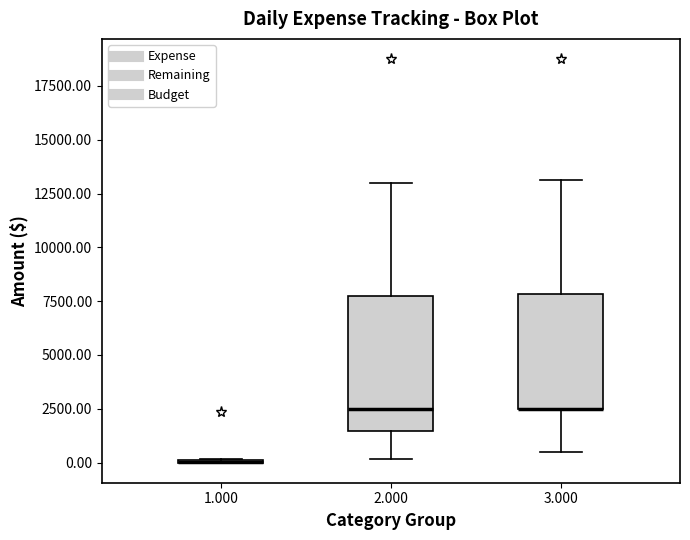

Which box is the tallest, from its lower edge to its upper edge?

2.000